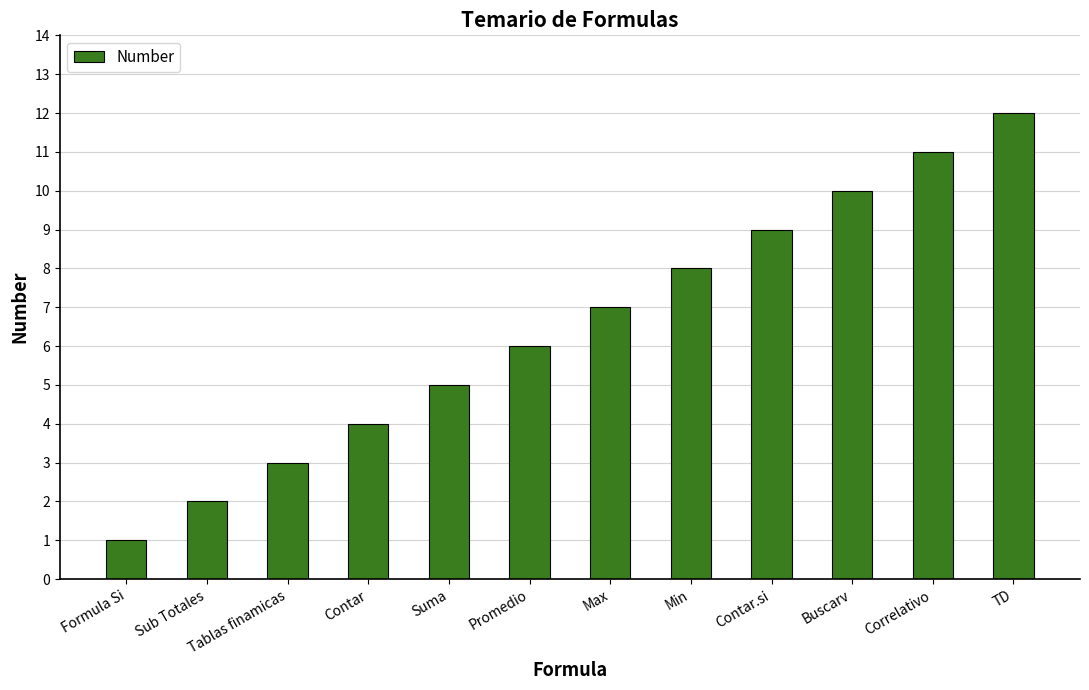

The value at TD is 2. True or false?

False